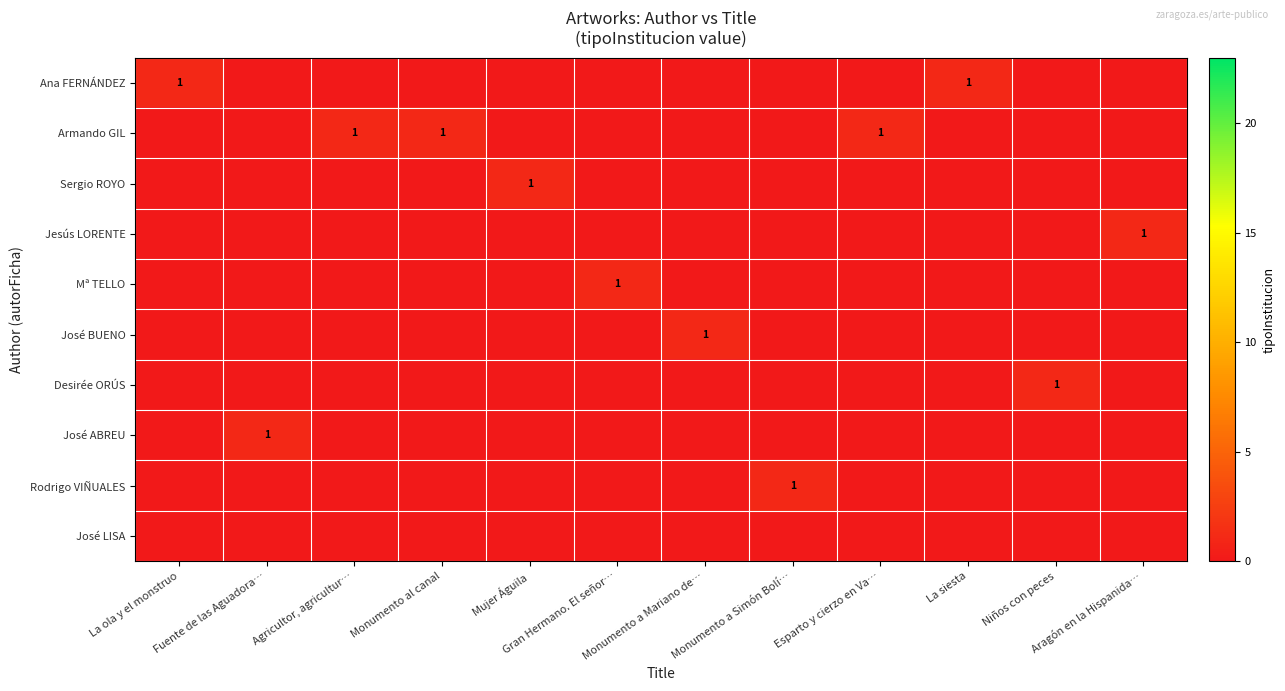

Count the number of data series in this chart.

10